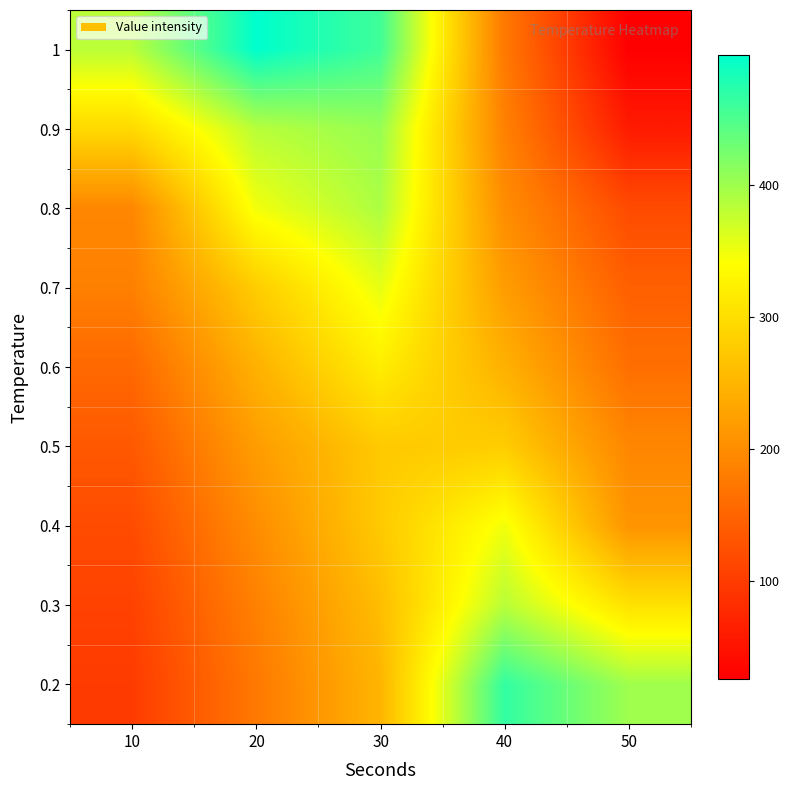

Which has a higher value, 50 or 10?

50